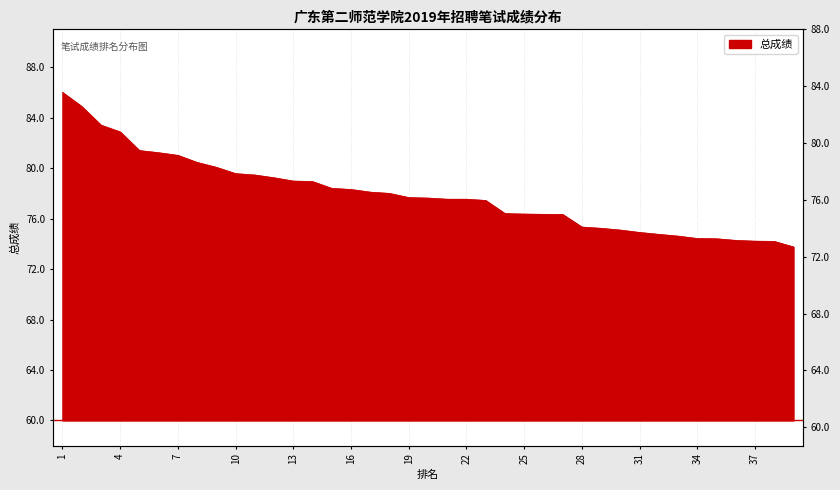

What is the change in value from 30 to 34?

-0.7